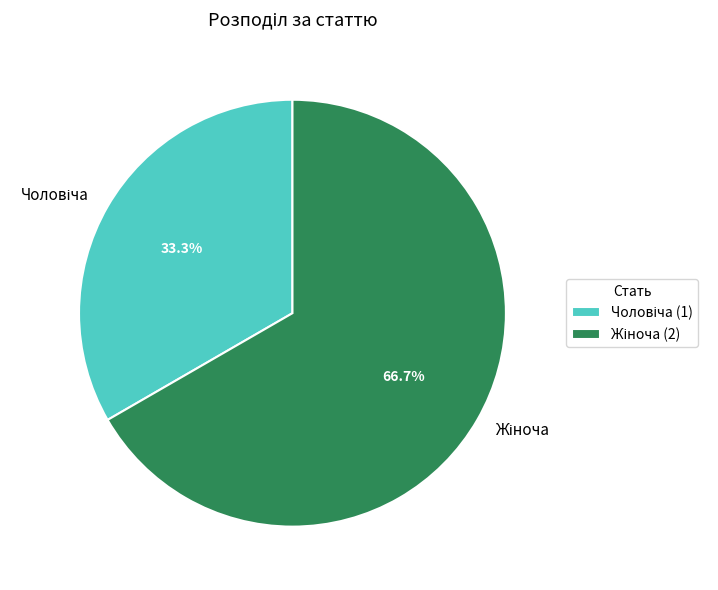

To the nearest percent, what is the average slice percentage?

50%